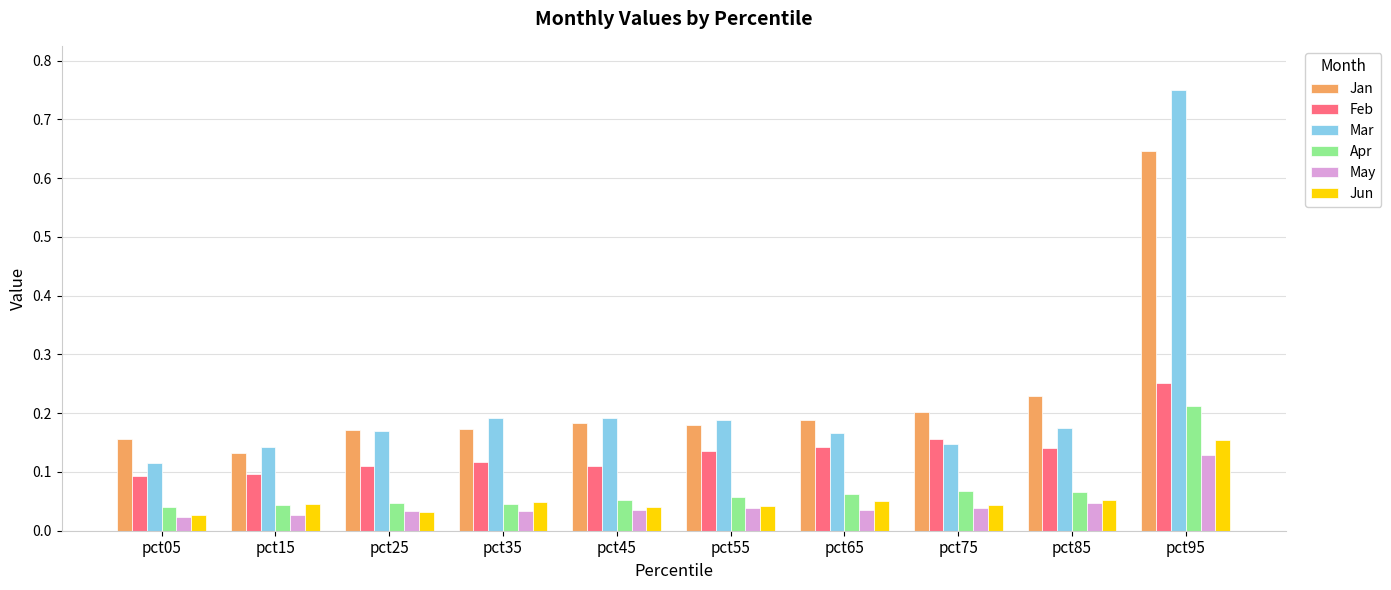

The Mar series shows 0.2 at pct05. True or false?

False